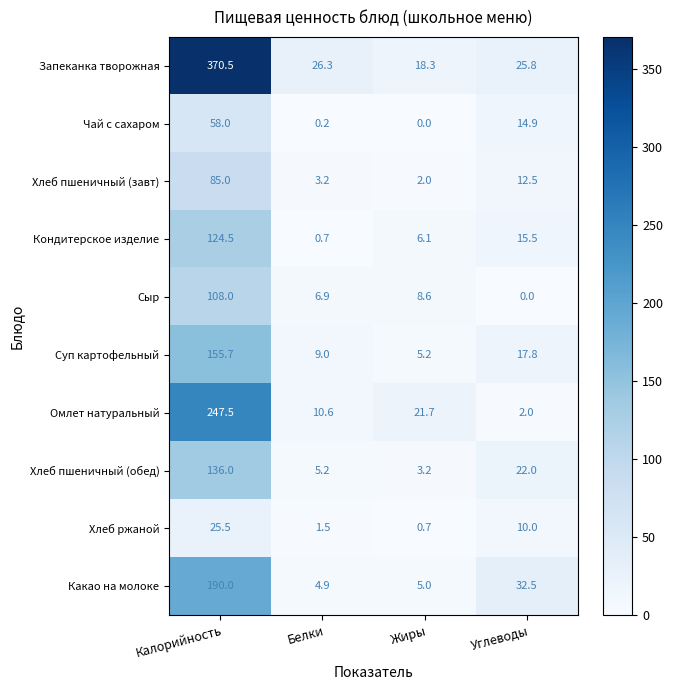

Is the value of Хлеб пшеничный (завт) at Углеводы greater than the value of Хлеб ржаной at Жиры?

Yes